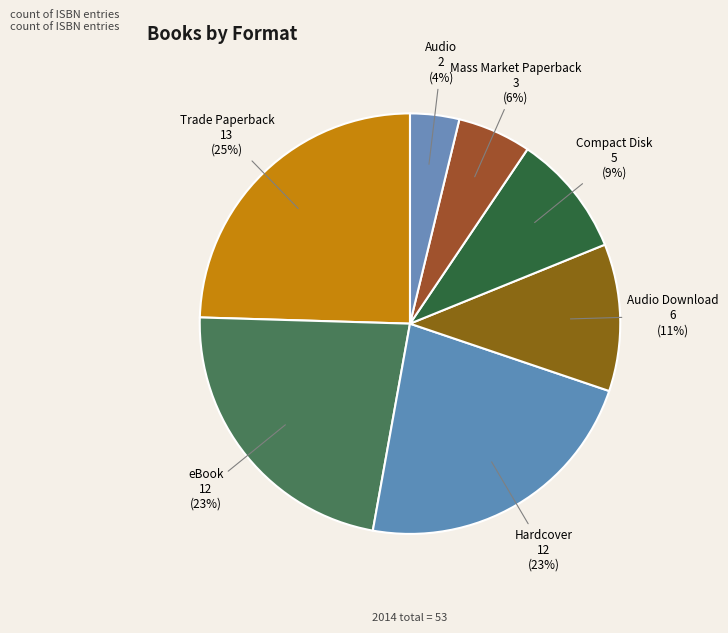

Combined, do Compact Disk and Mass Market Paperback account for over 50%?

No